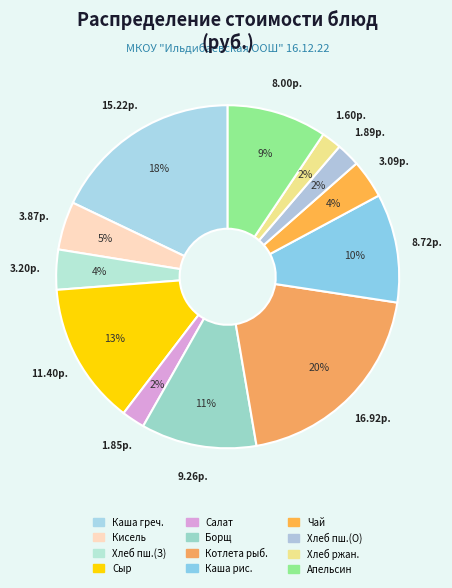

Is there any slice that represents more than half of the pie?

No